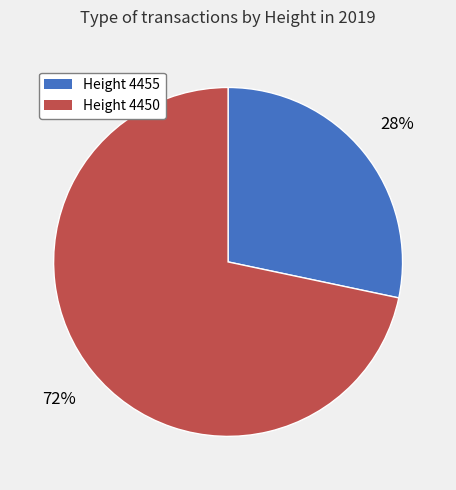

Is there a majority slice in this chart?

Yes